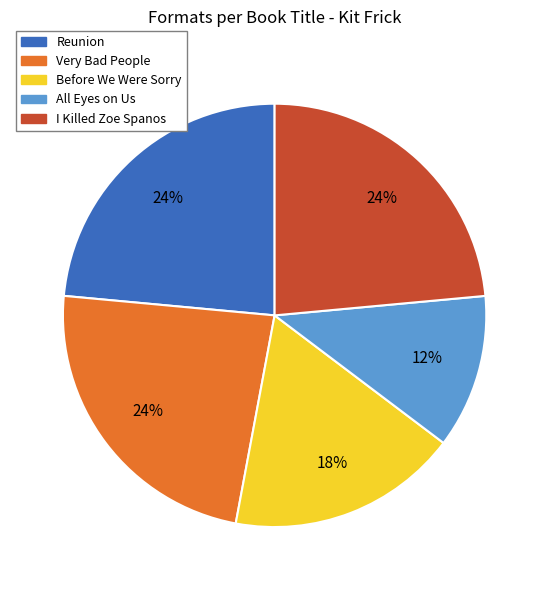

What percentage is the Very Bad People slice, to the nearest percent?

24%